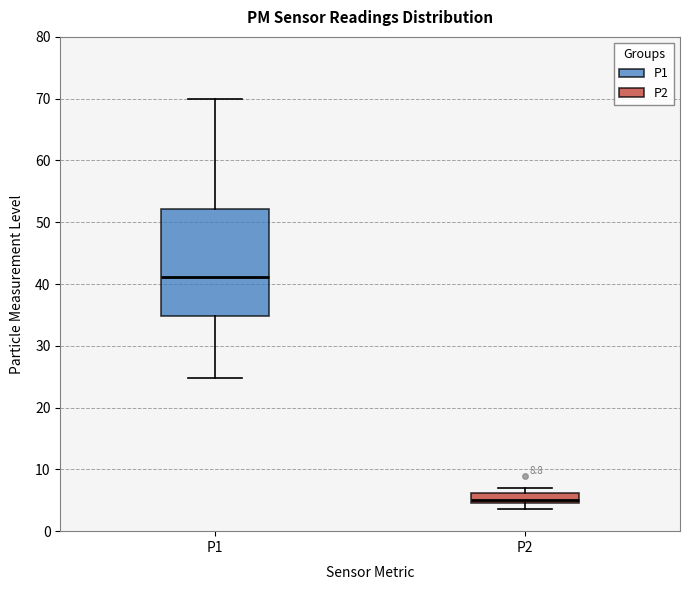

Which box's median line is the lowest?

P2